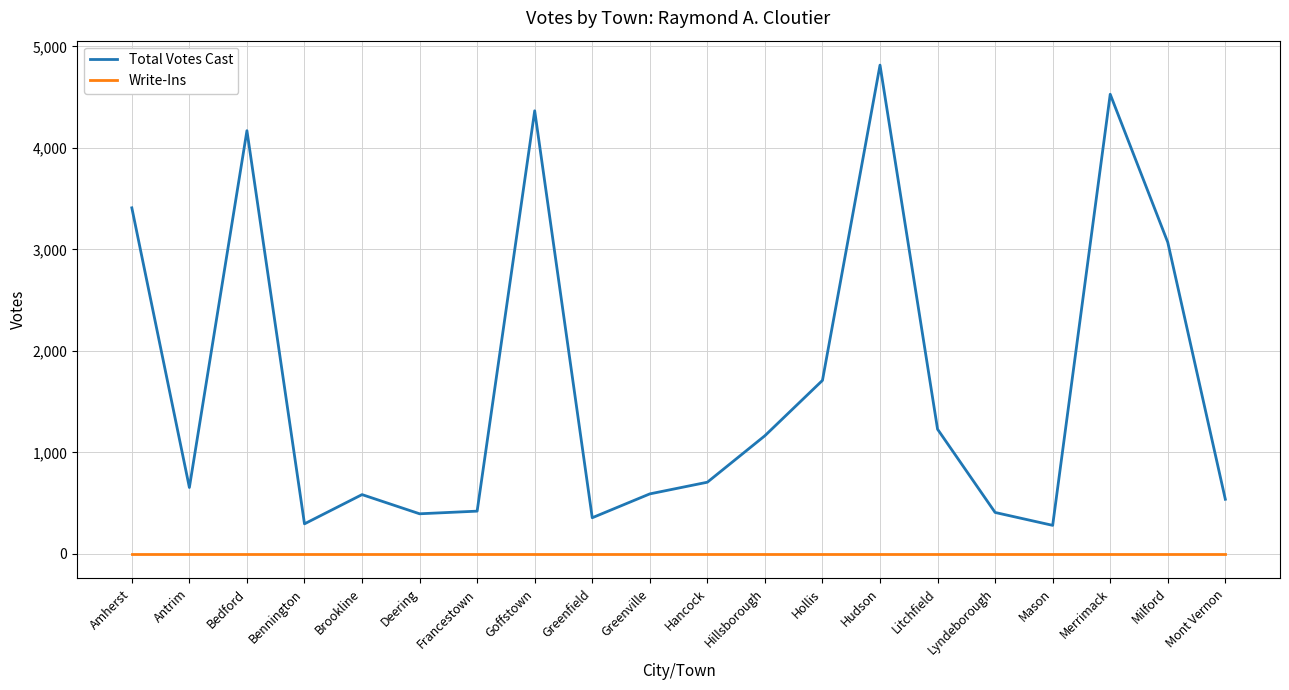

True or false: Write-Ins and Total Votes Cast intersect in this chart.

False